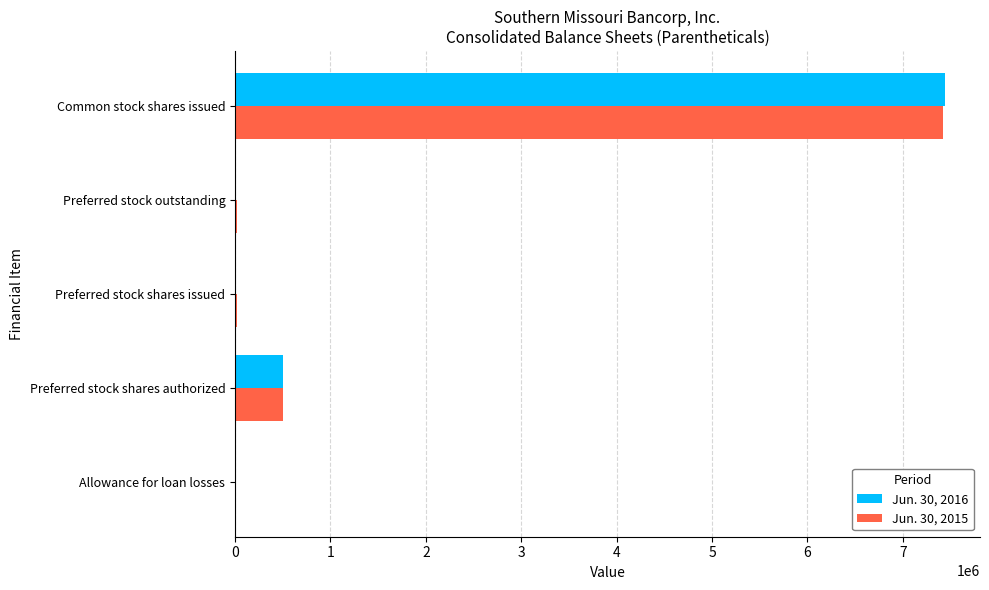

At which label is Jun. 30, 2015 closest to 3715982?

Preferred stock shares authorized